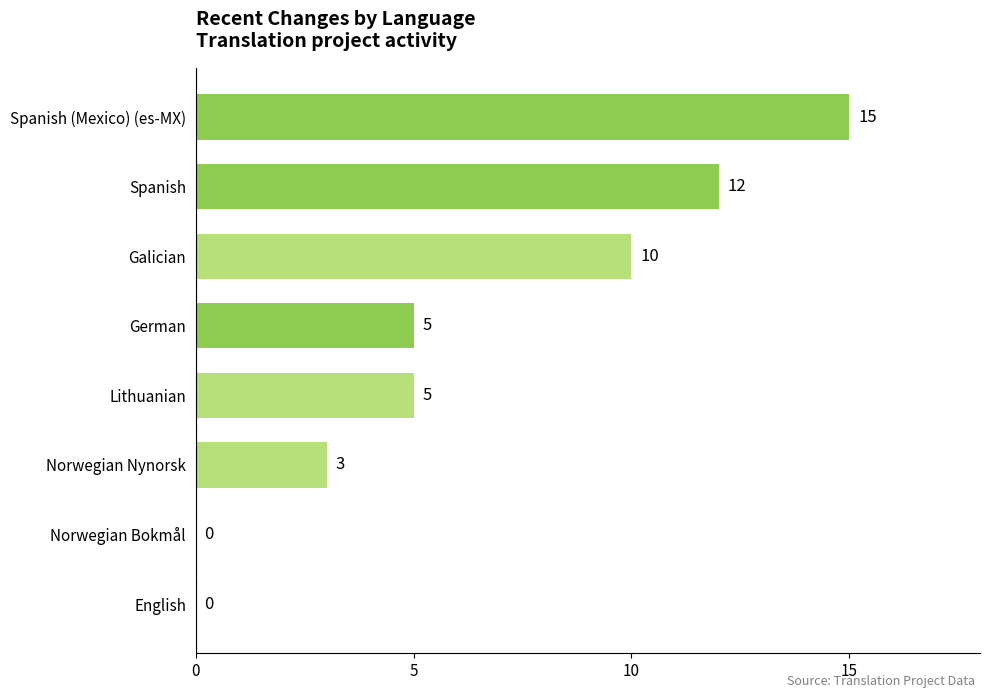

Approximately how many times larger is the value at Spanish (Mexico) (es-MX) compared to German?

3.0